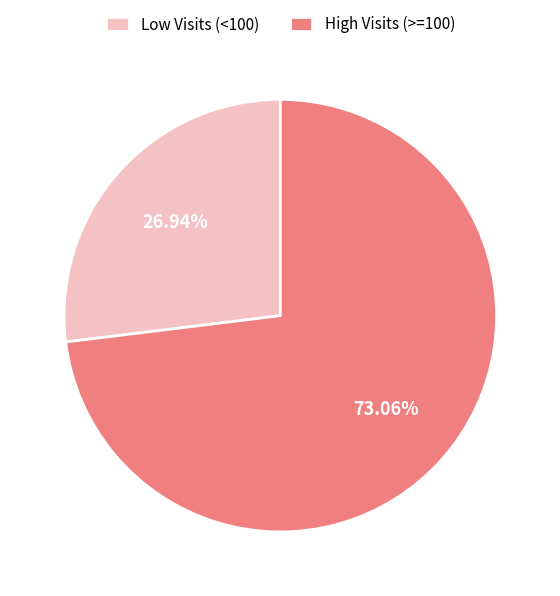

Rank the categories by value from lowest to highest.

Low Visits (<100), High Visits (>=100)